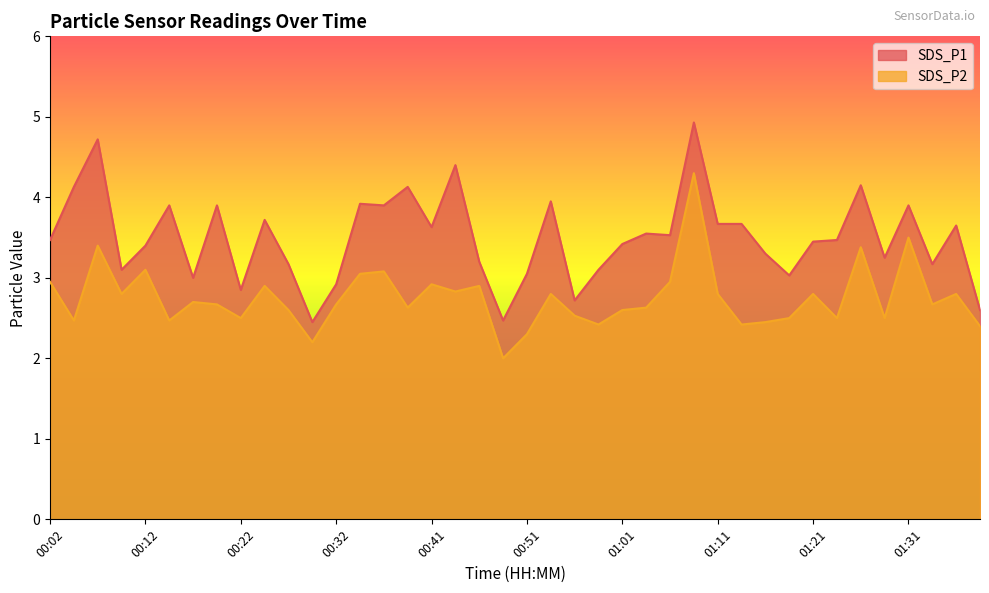

What position from the left is 00:14?

6